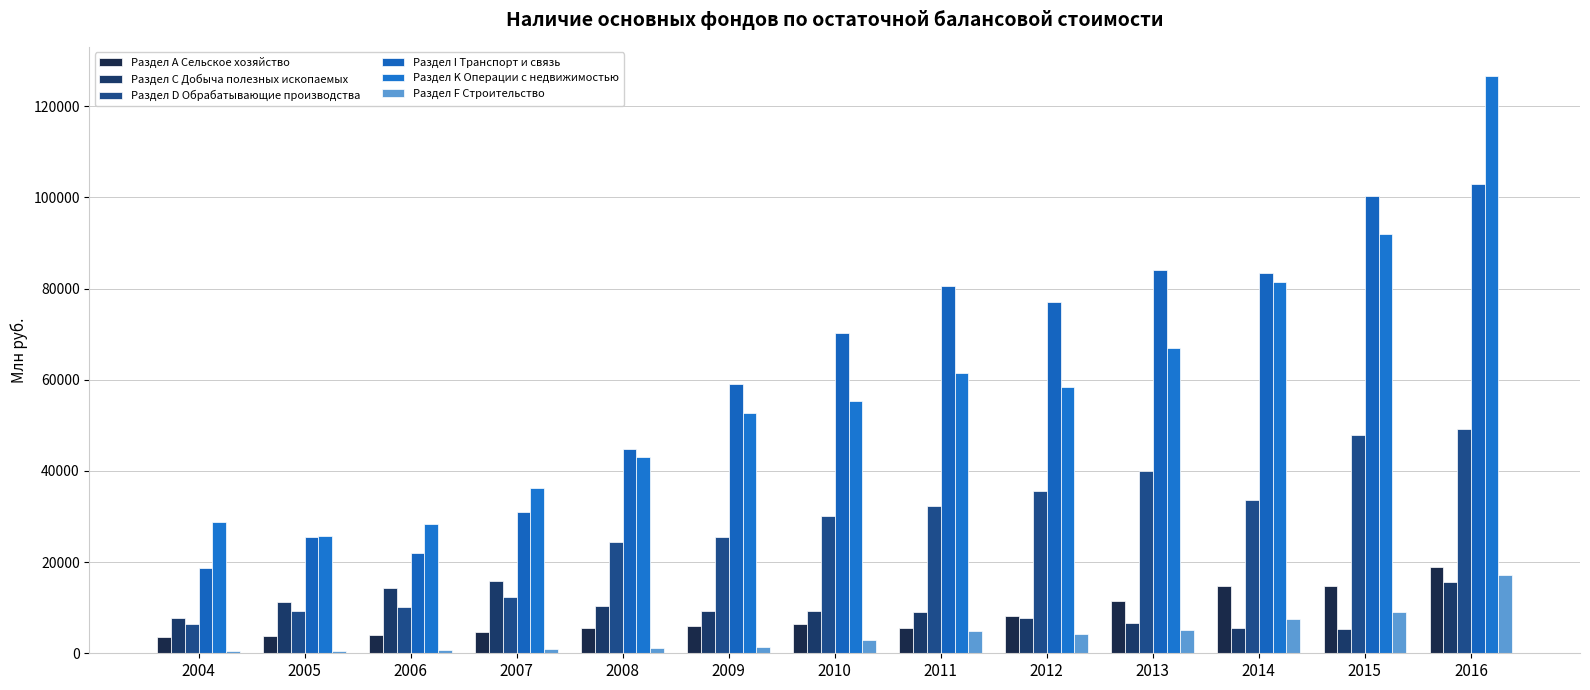

How many groups of bars are there?

13